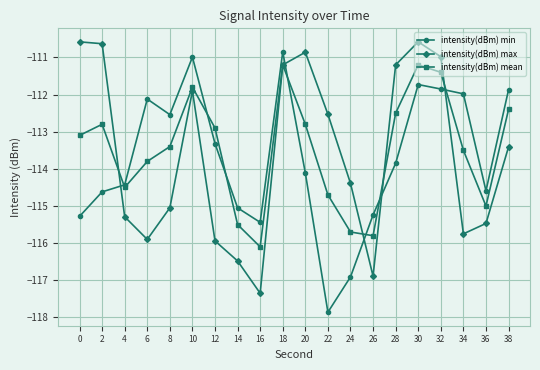

Between which two adjacent categories do intensity(dBm) min and intensity(dBm) max first intersect?

2 and 4